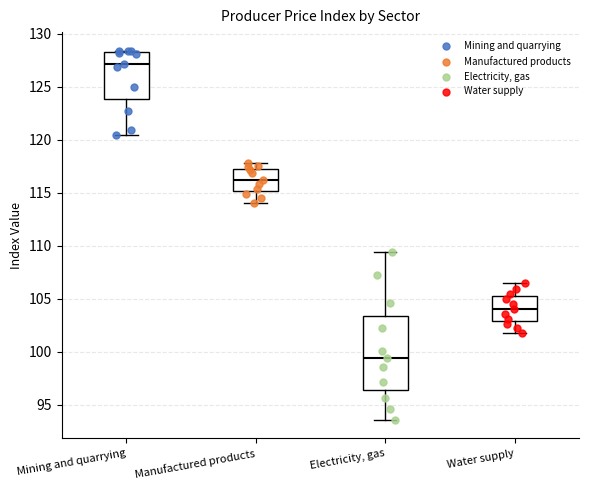

Which box's median line is the lowest?

Electricity, gas